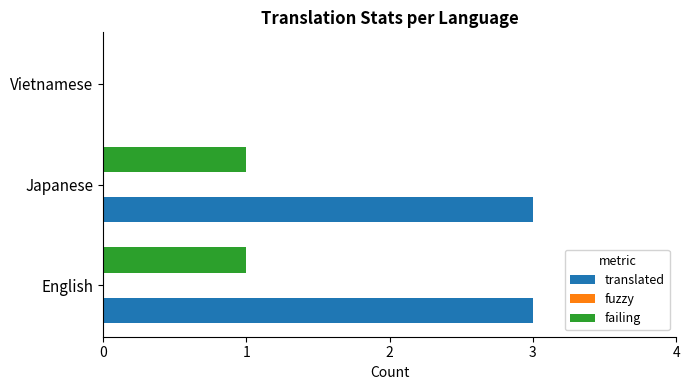

What is the sum of all translated values?

6